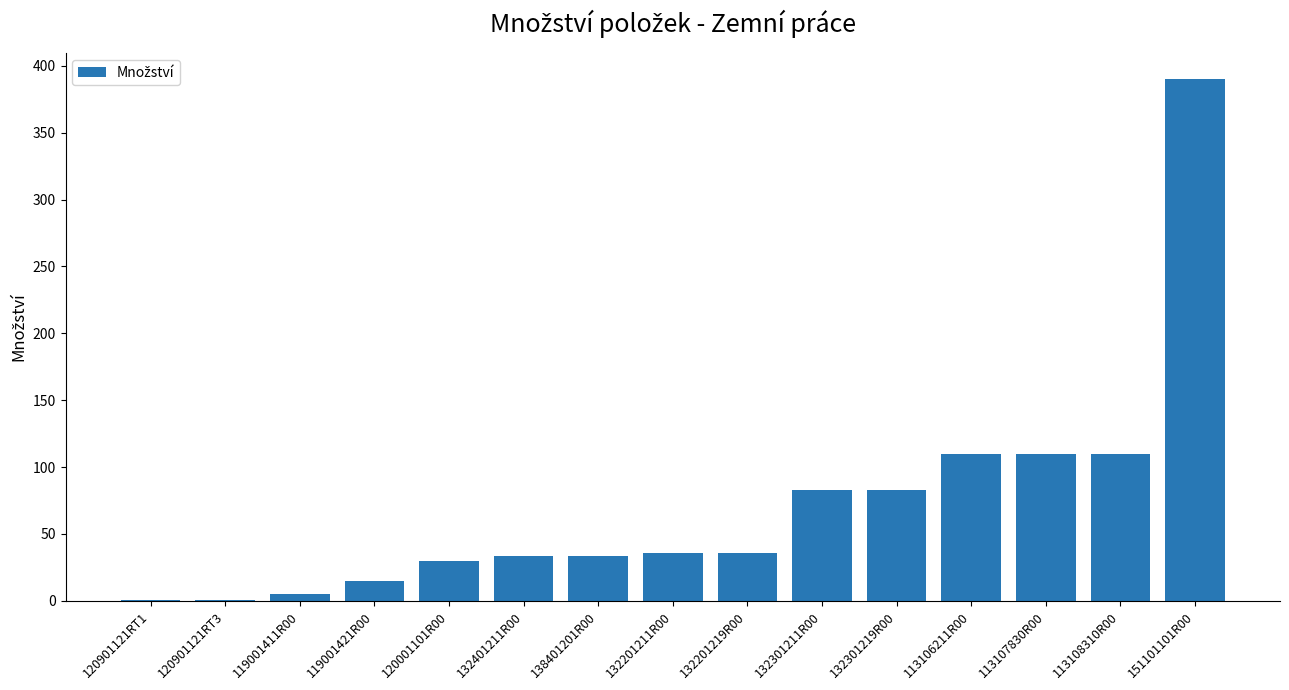

True or false: the data shows 110.0 at 113106211R00.

True